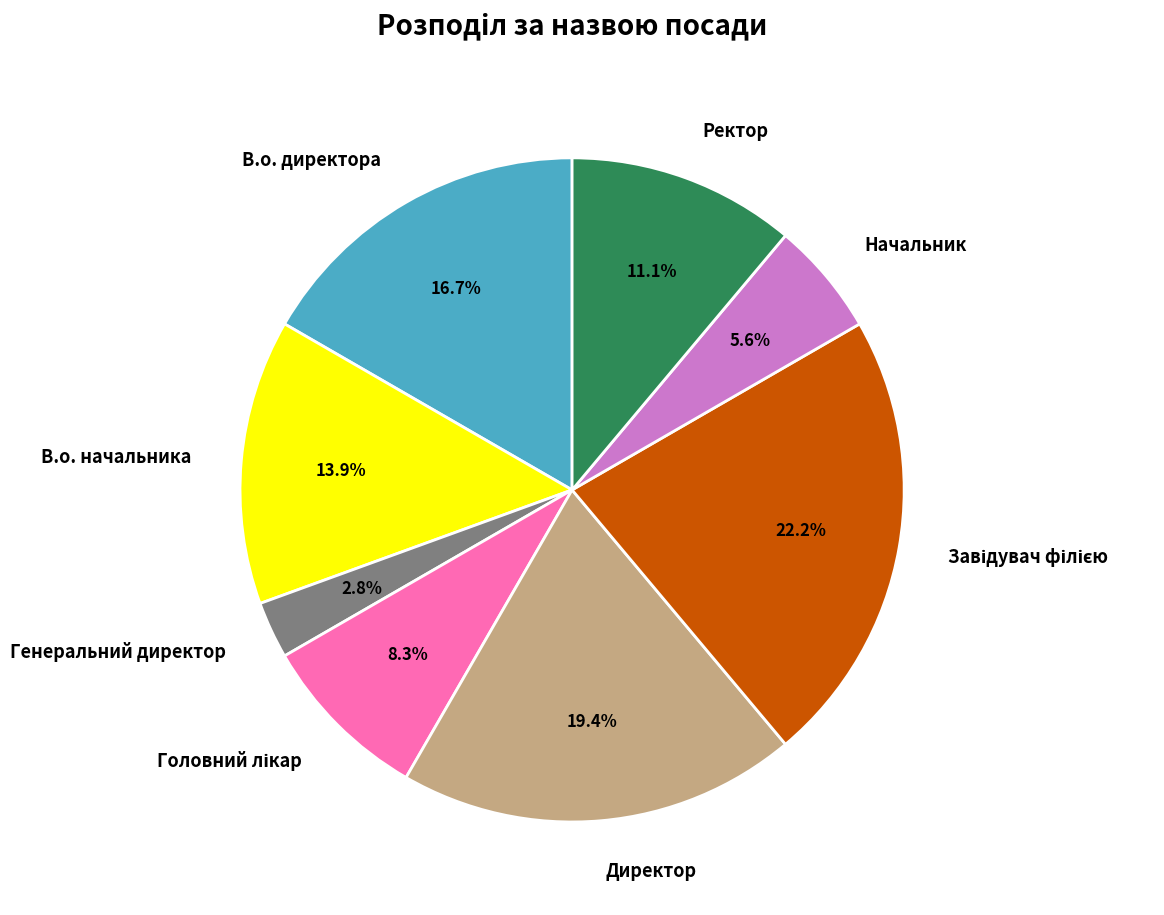

To the nearest percent, what is the difference between the largest and smallest slice percentages?

19%